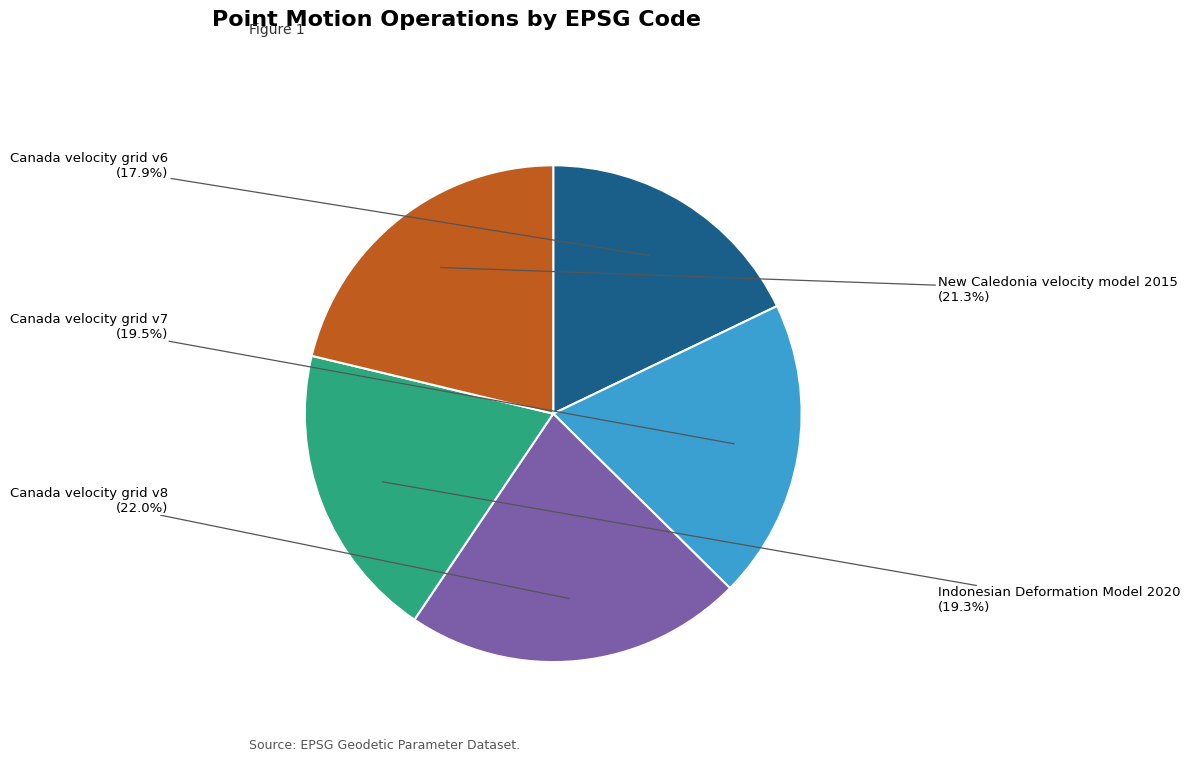

What percentage is the Canada velocity grid v8 slice, to the nearest percent?

22%